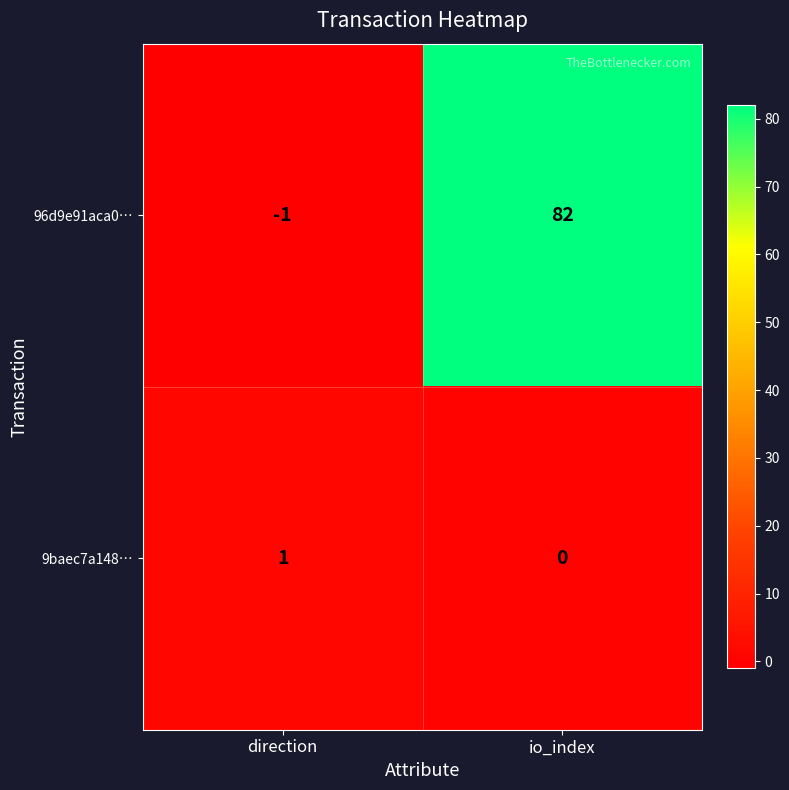

What is the sum of the 96d9e91aca0… values at direction and io_index?

81